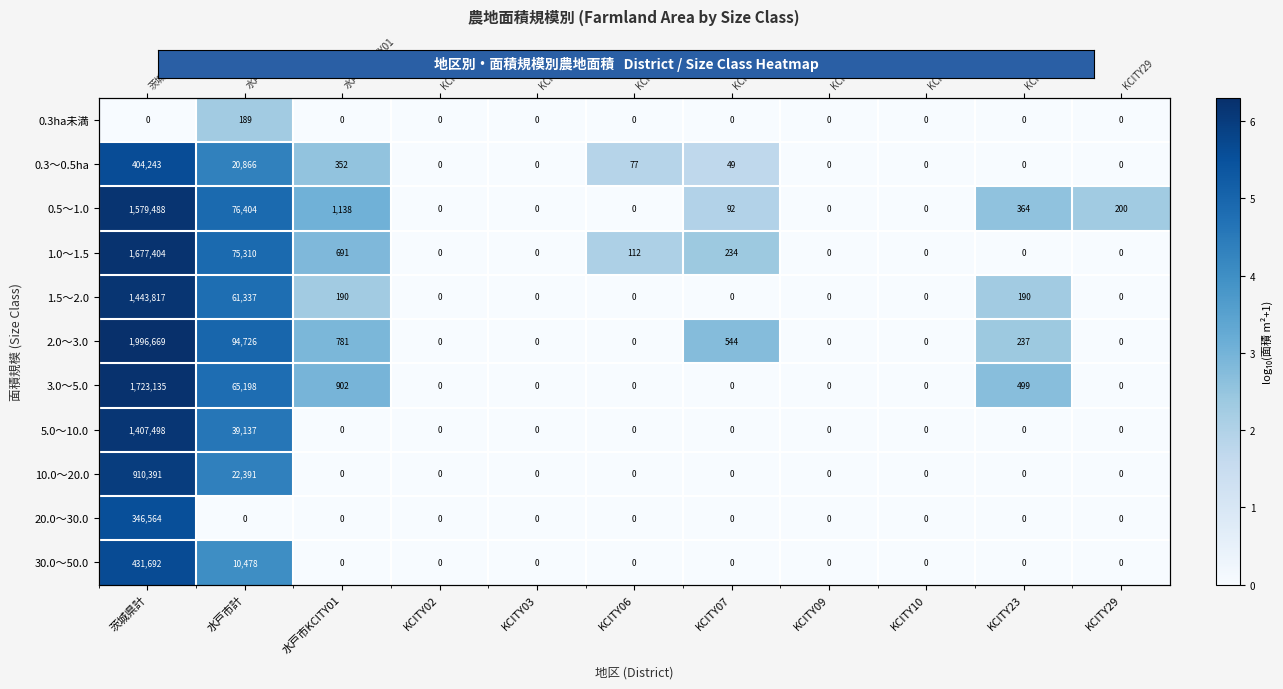

How many data points does each series have?

11